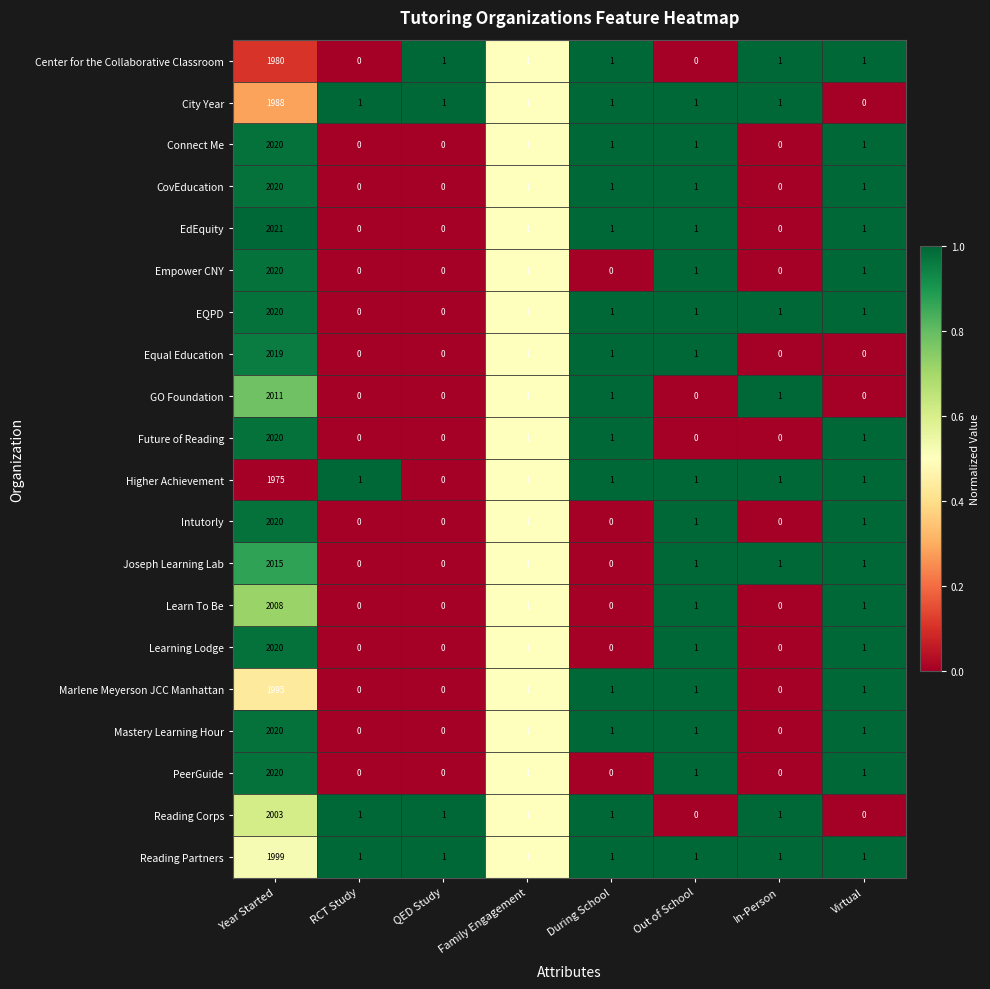

Is the value of Joseph Learning Lab at RCT Study greater than the value of Learn To Be at Virtual?

No